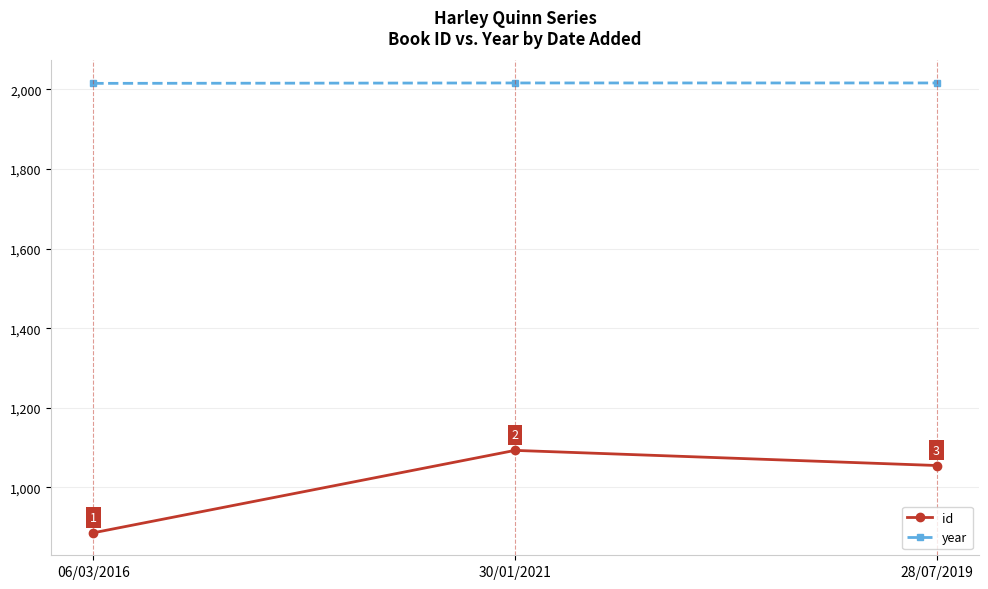

How many data points does each series have?

3